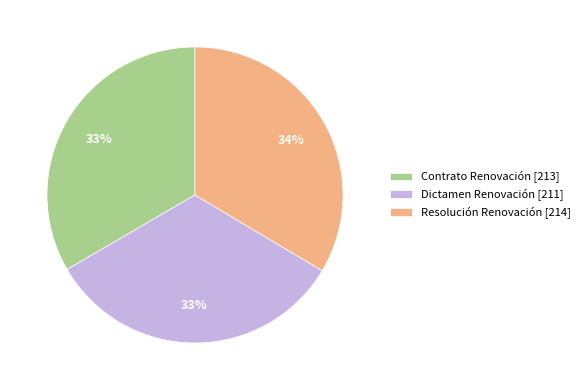

True or false: Contrato Renovación [213] accounts for 33% of the total.

True